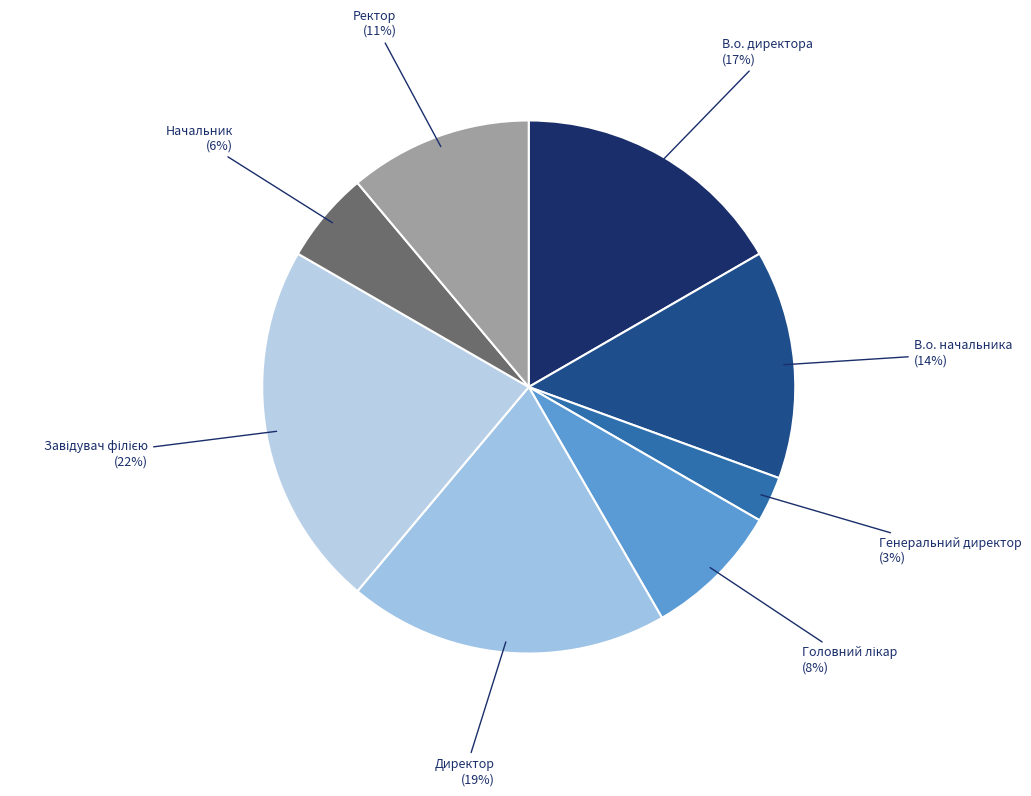

Is the sum of В.о. начальника and В.о. директора greater than half?

No